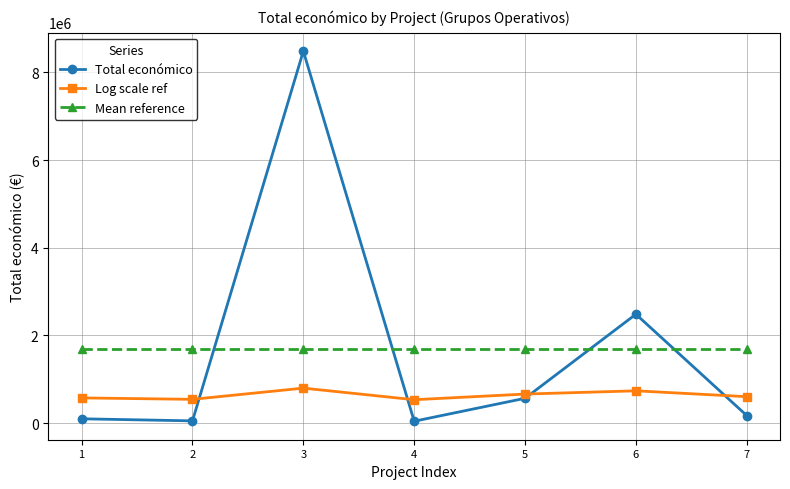

What is the maximum value shown in the chart?

8484999.0